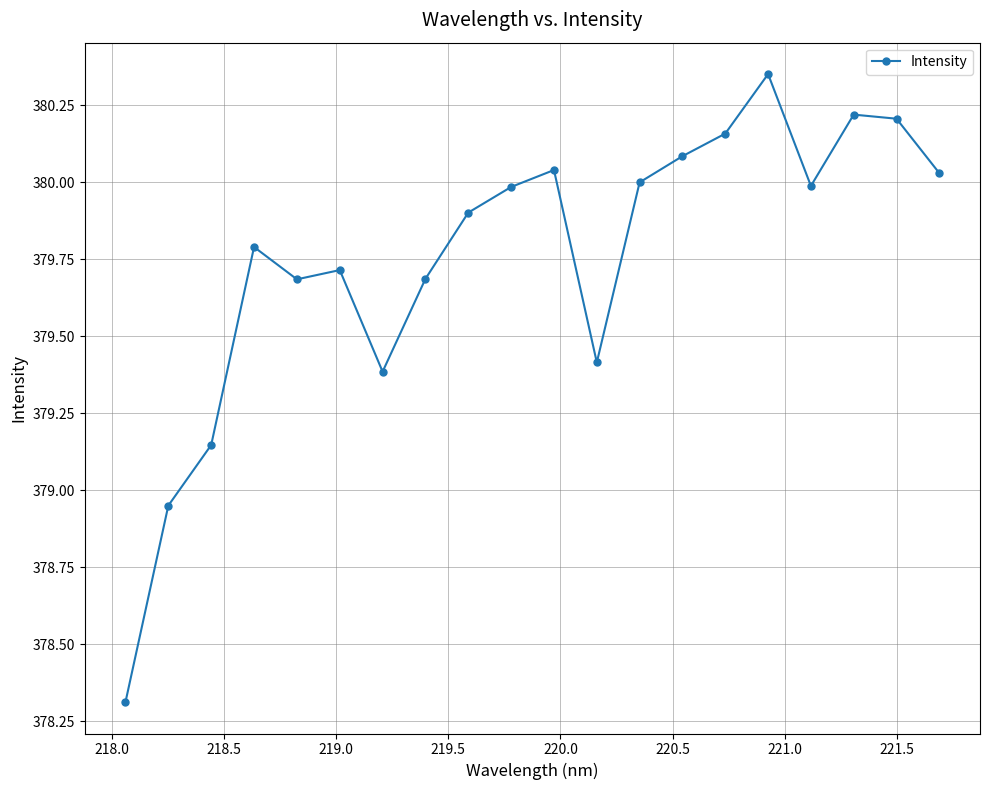

What is the difference between the second highest and second lowest values?

1.3